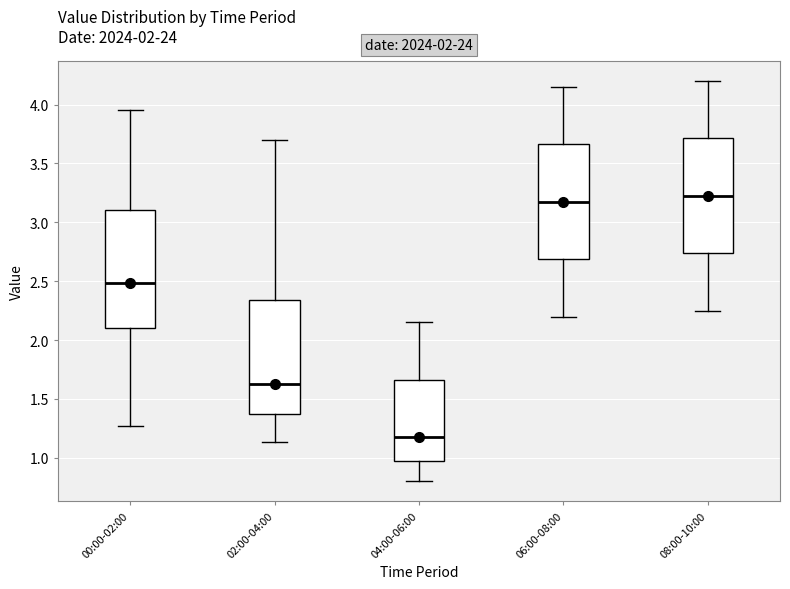

Reading left to right, transcribe this box plot: for each box, give where its median line is, the range the box spans, and where its two whiskers end, as read against the y-axis. The values are not printed on the chart, so give them approximately, as read against the axis.

00:00-02:00: median 2.50, box 2.10 to 3.10, whiskers 1.25 to 3.95
02:00-04:00: median 1.65, box 1.35 to 2.35, whiskers 1.15 to 3.70
04:00-06:00: median 1.20, box 0.95 to 1.65, whiskers 0.80 to 2.15
06:00-08:00: median 3.20, box 2.70 to 3.65, whiskers 2.20 to 4.15
08:00-10:00: median 3.25, box 2.75 to 3.70, whiskers 2.25 to 4.20